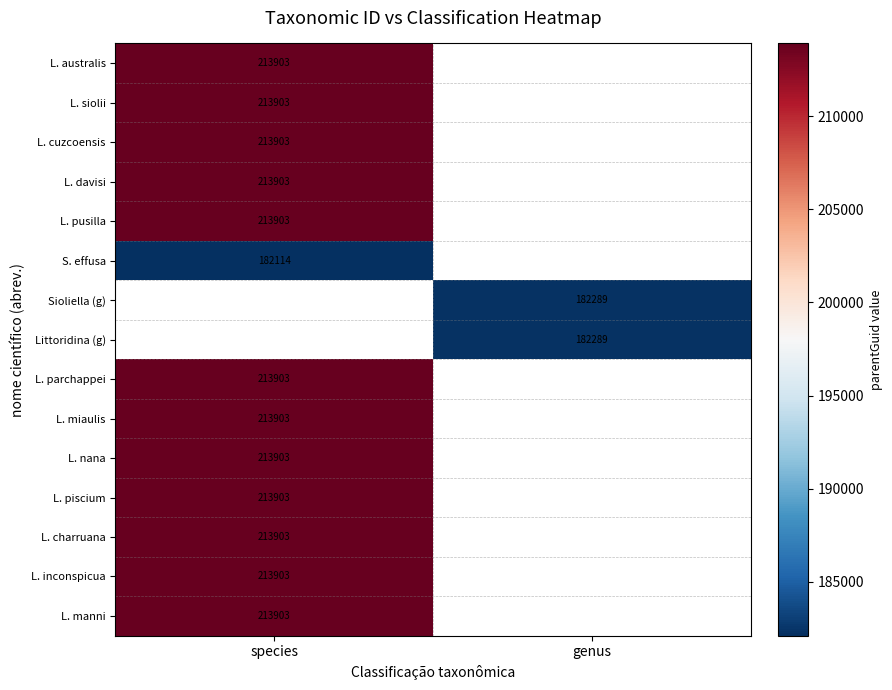

True or false: L. charruana has a value of 338849 at species.

False